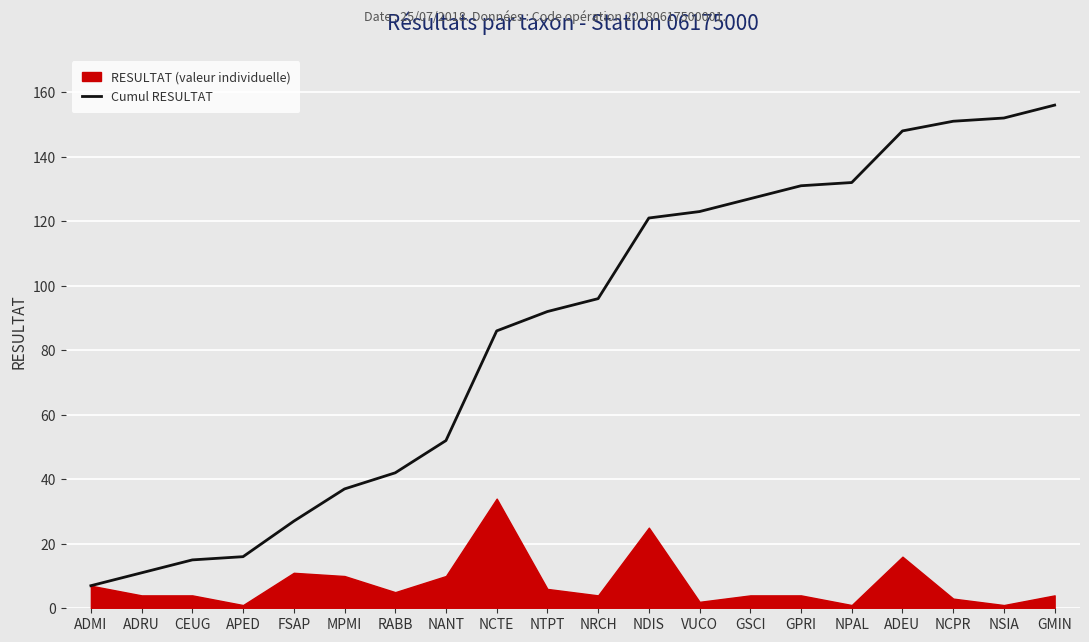

What is the minimum value for Cumul RESULTAT?

7